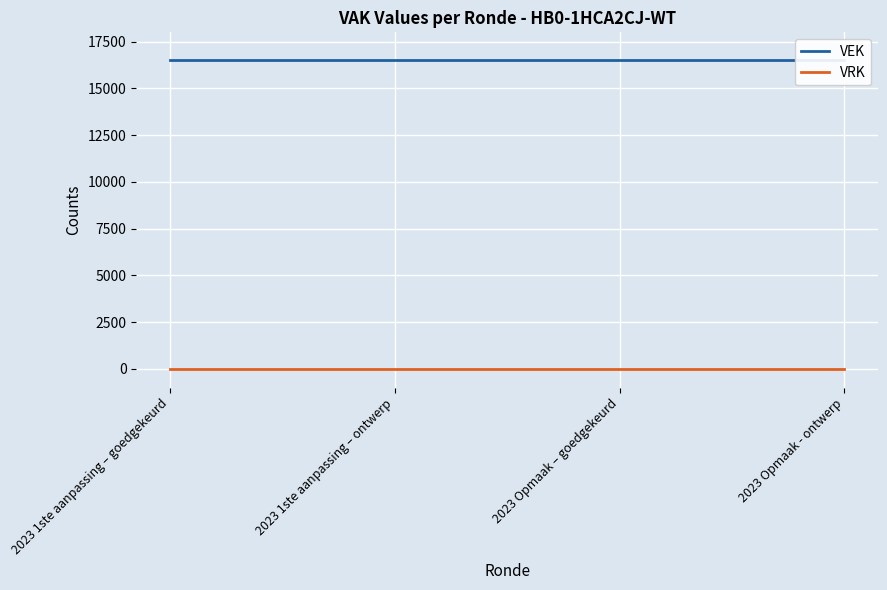

Which series changed the most between 2023 1ste aanpassing – goedgekeurd and 2023 1ste aanpassing – ontwerp?

VEK